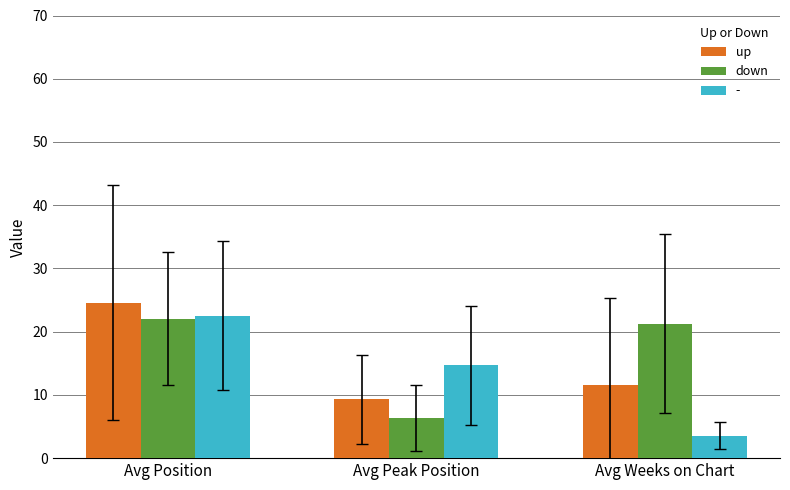

Is it true that up equals 11.5 at Avg Weeks on Chart?

True